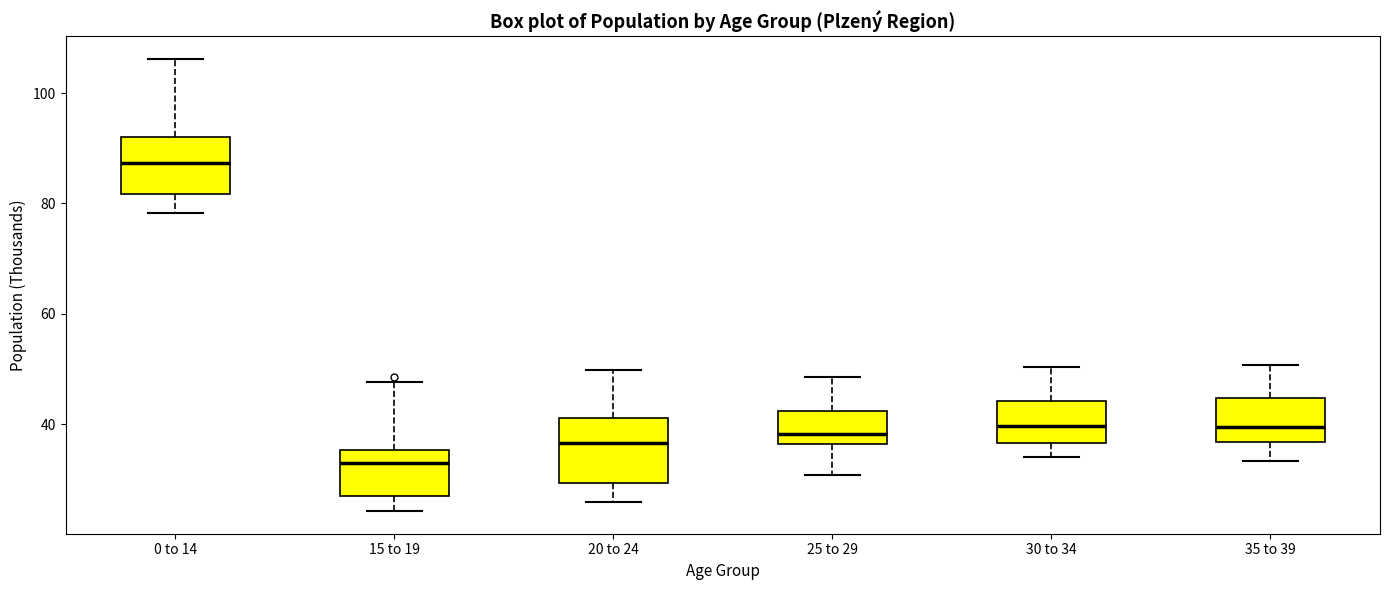

Reading left to right, read every box against the y-axis: the position of its median line, the range the box covers, and the ends of its whiskers. The values are not printed on the chart, so give them approximately, as read against the axis.

0 to 14: median 88, box 82 to 92, whiskers 78 to 106
15 to 19: median 32, box 28 to 36, whiskers 24 to 48
20 to 24: median 36, box 30 to 42, whiskers 26 to 50
25 to 29: median 38, box 36 to 42, whiskers 30 to 48
30 to 34: median 40, box 36 to 44, whiskers 34 to 50
35 to 39: median 40, box 36 to 44, whiskers 34 to 50